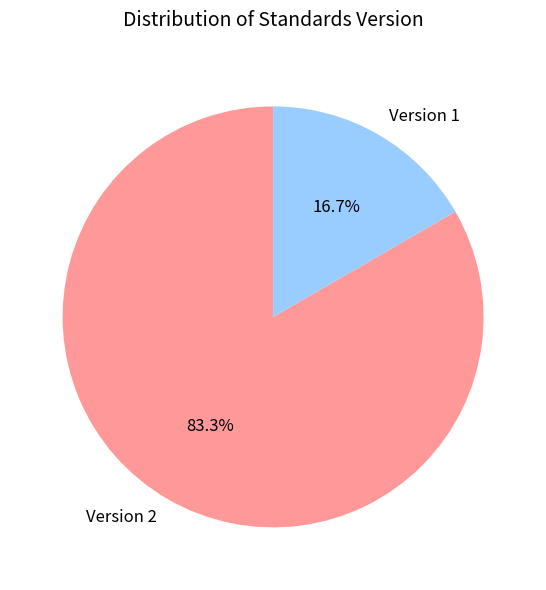

To the nearest percent, what portion does Version 2 represent?

83%